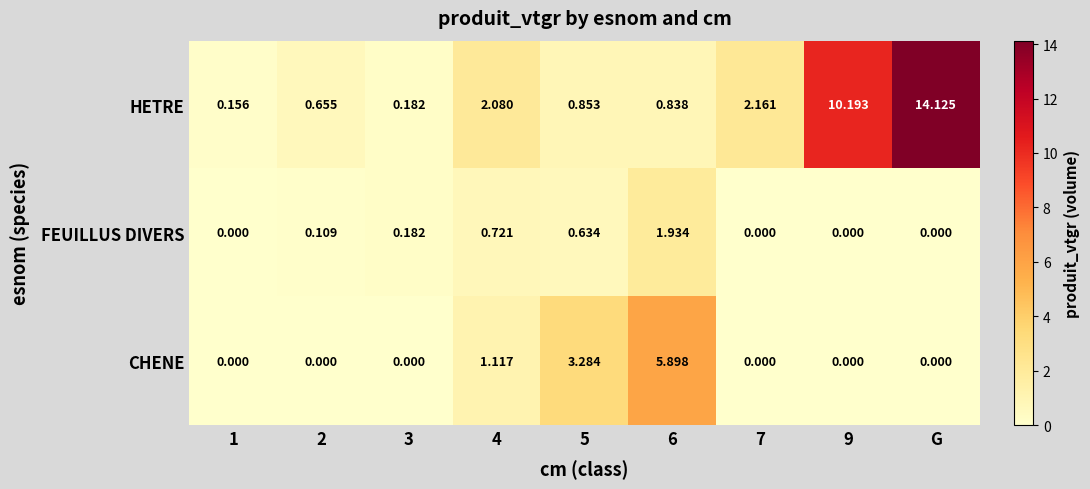

Rank the series by their maximum value, from lowest to highest.

FEUILLUS DIVERS, CHENE, HETRE